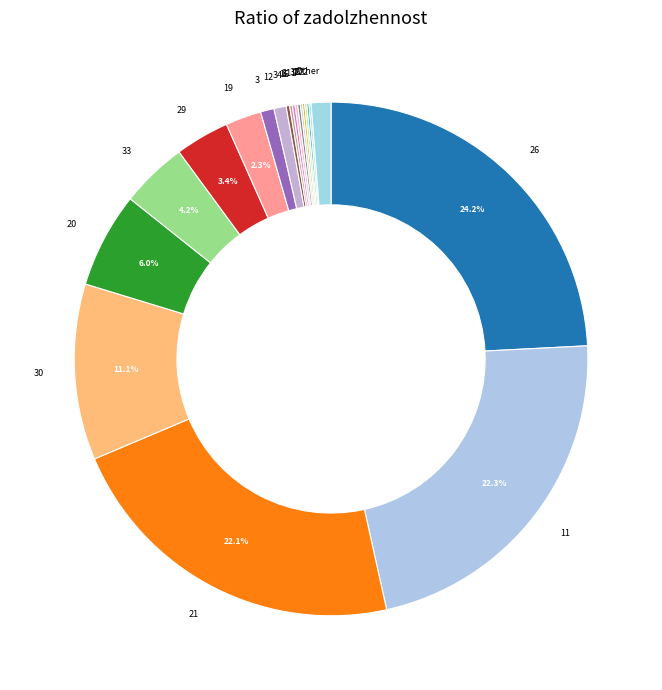

To the nearest percent, what is the average slice percentage?

3%